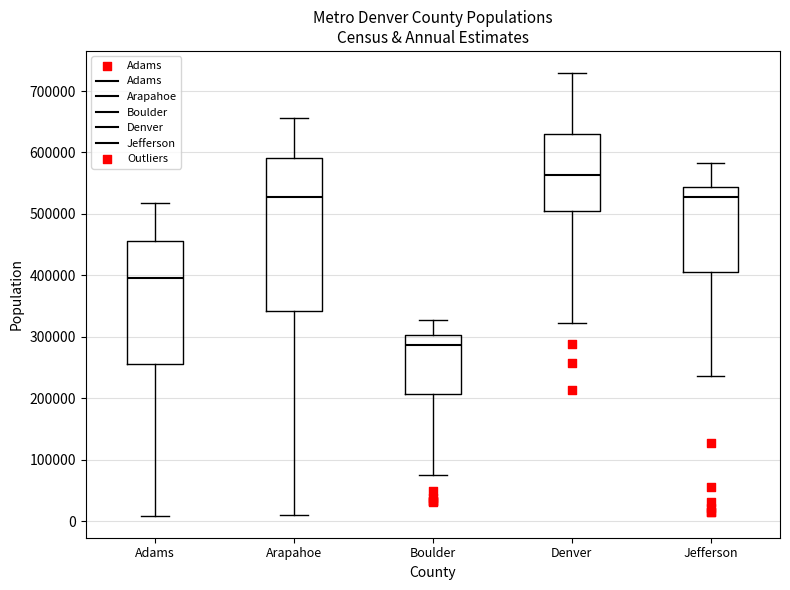

Reading left to right, transcribe this box plot: for each box, give where its median line is, the range the box spans, and where its two whiskers end, as read against the y-axis. The values are not printed on the chart, so give them approximately, as read against the axis.

Adams: median 400000, box 260000 to 460000, whiskers 10000 to 520000
Arapahoe: median 530000, box 340000 to 590000, whiskers 10000 to 660000
Boulder: median 290000, box 210000 to 300000, whiskers 70000 to 330000
Denver: median 560000, box 500000 to 630000, whiskers 320000 to 730000
Jefferson: median 530000, box 410000 to 540000, whiskers 240000 to 580000